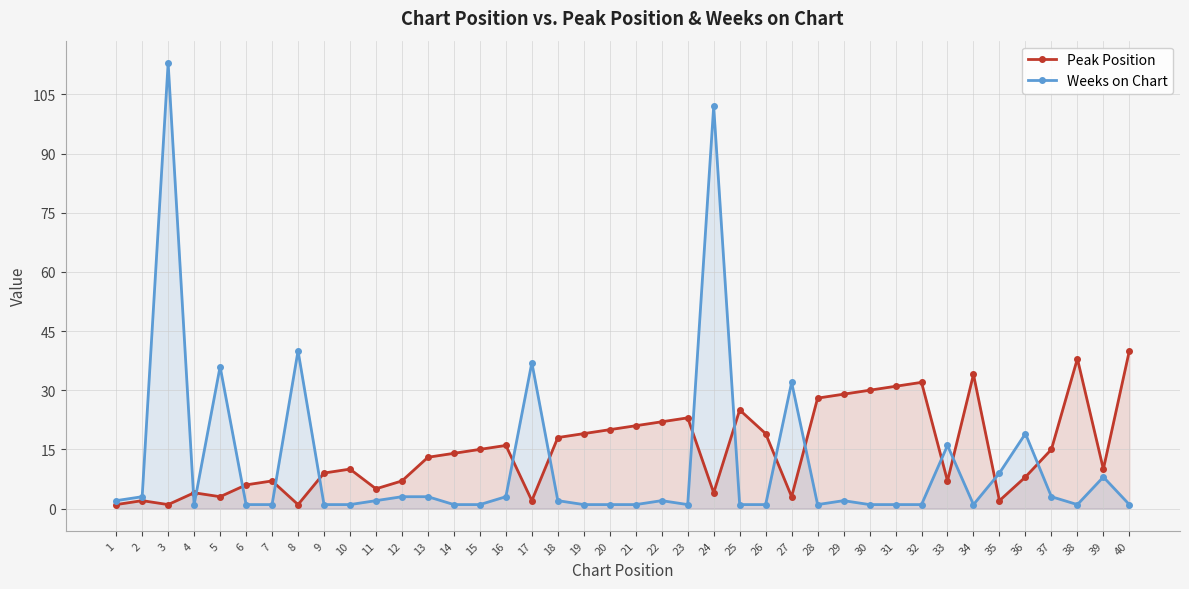

Is it true that Weeks on Chart equals 9 at 17?

False